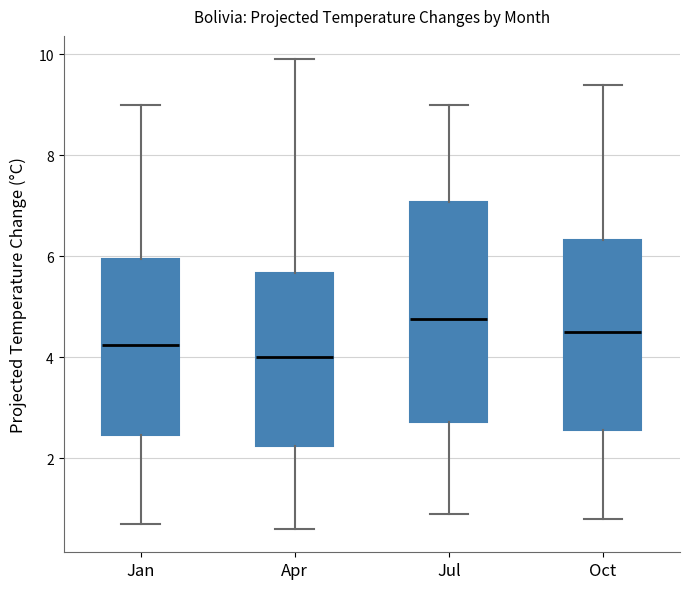

Where does the lower whisker of the box for Apr end on the y-axis? The values are not printed on the chart, so give them approximately, as read against the axis.

0.6